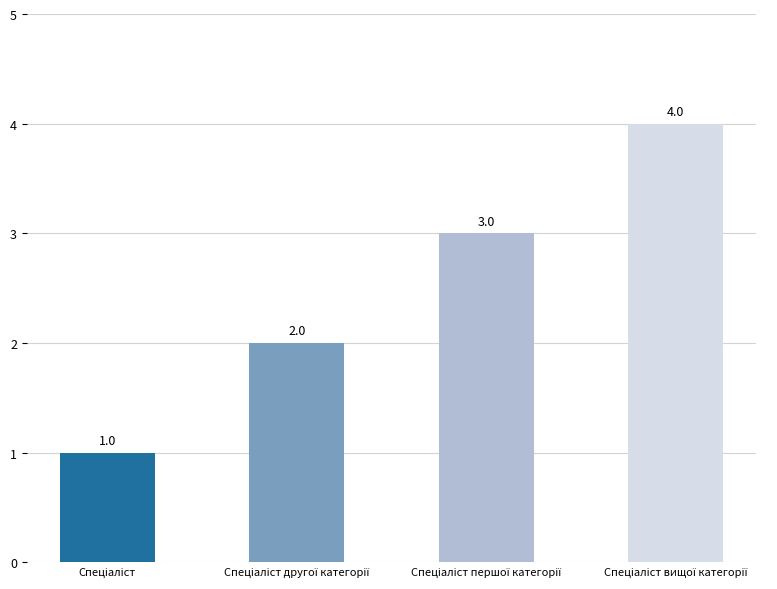

What is the difference between the second highest and minimum values?

2